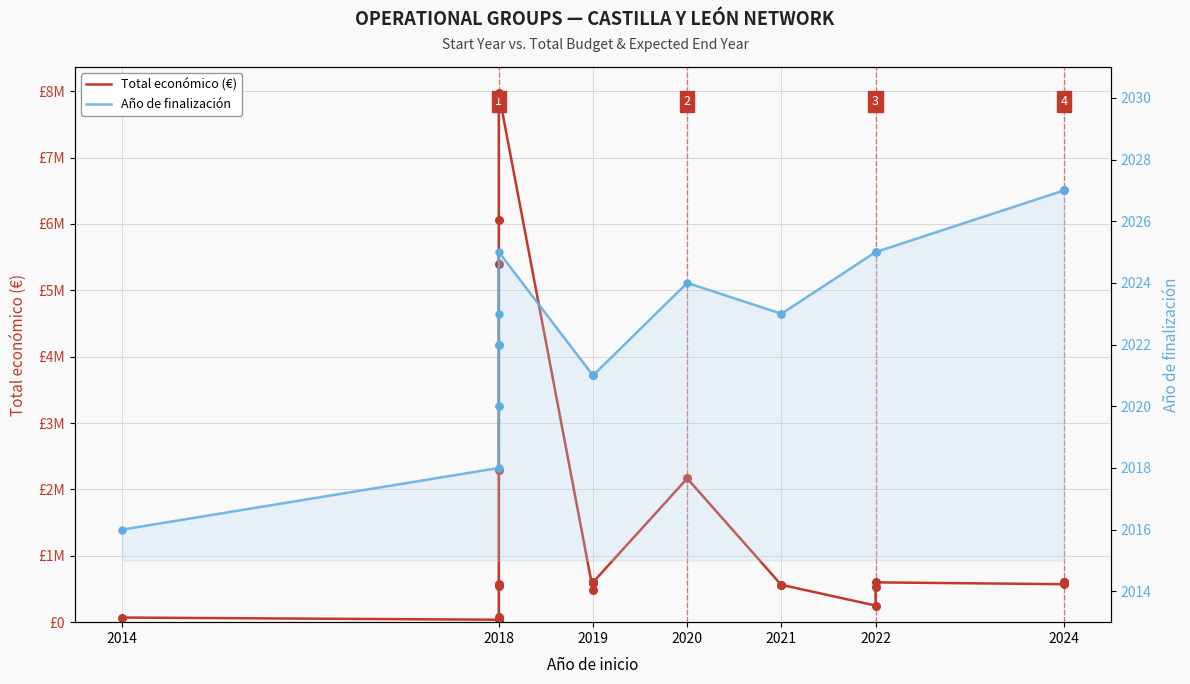

What are all the series names shown in the legend?

Total económico, Año de finalización